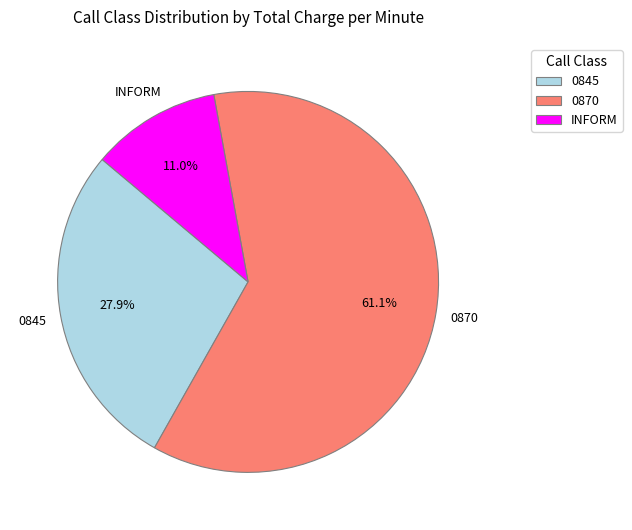

Rank the categories by value from highest to lowest.

0870, 0845, INFORM